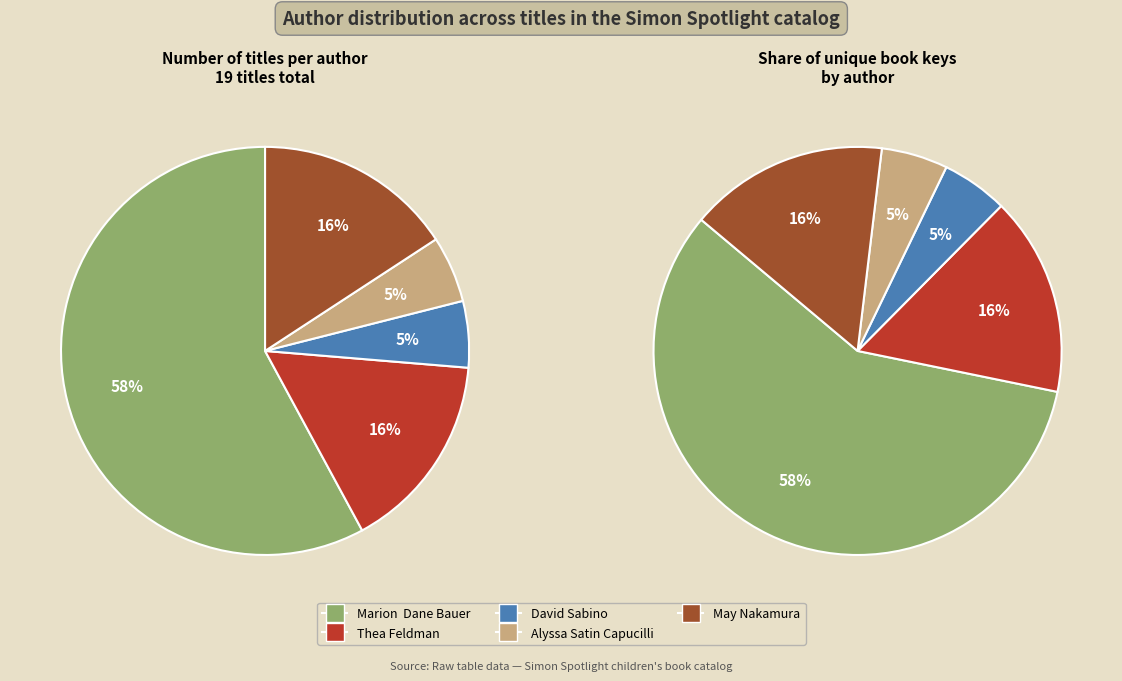

What percentage is NOT represented by Marion  Dane Bauer (1271159)?

42.1%